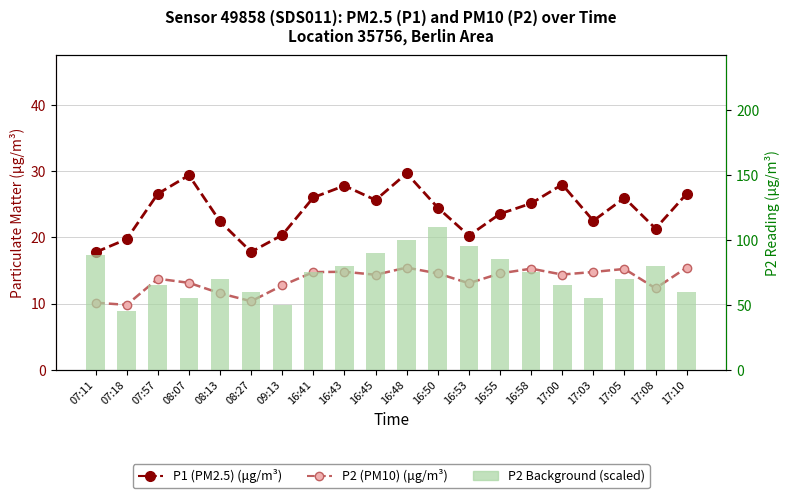

What is the approximate value of P2 Background (scaled) at 16:45?

90.0